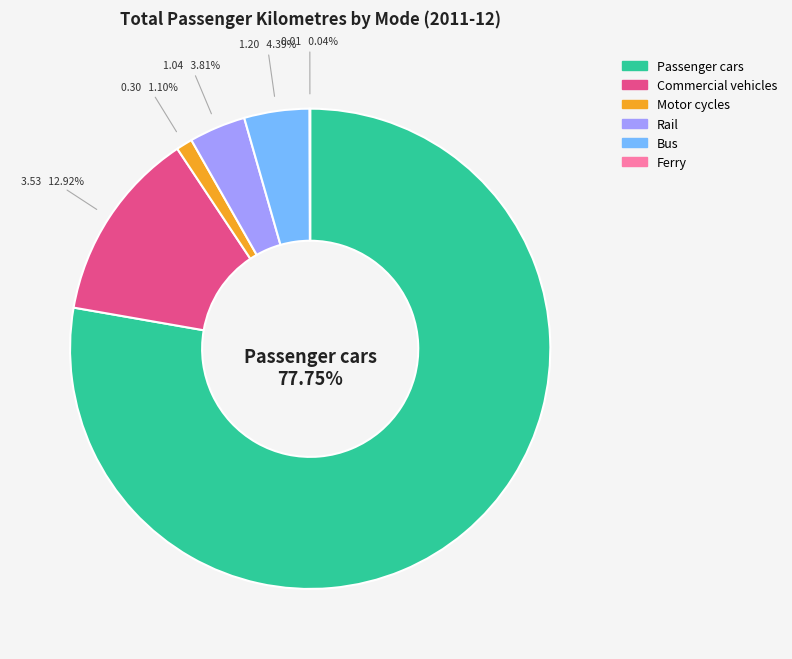

To the nearest percent, what is the average slice percentage?

17%